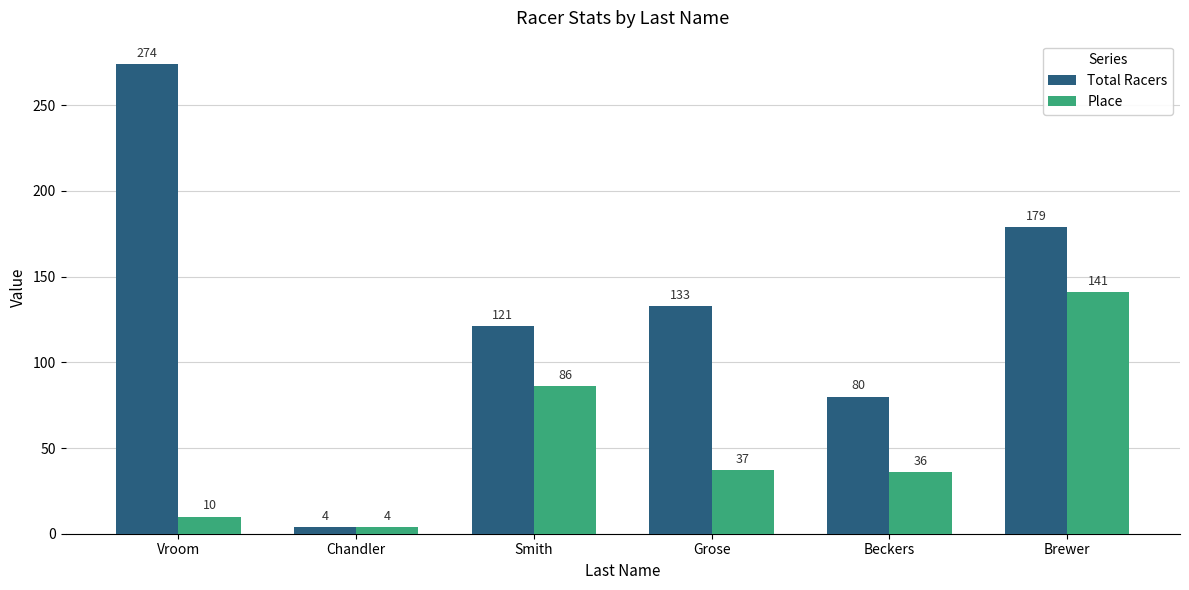

List the labels in order of Place value, smallest first.

Chandler, Vroom, Beckers, Grose, Smith, Brewer